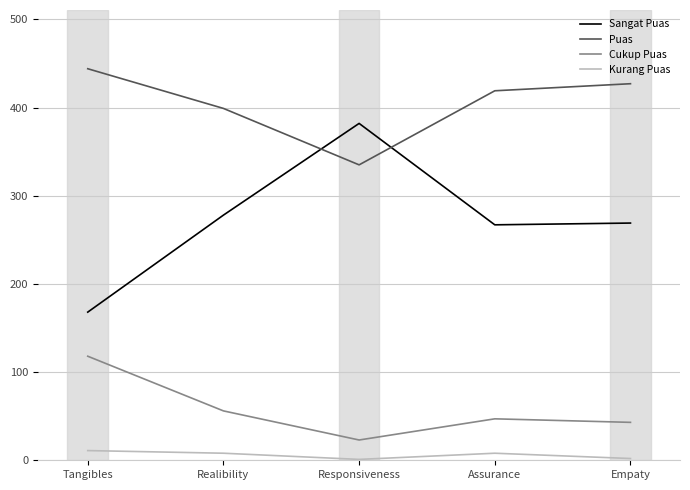

True or false: Kurang Puas and Cukup Puas cross at least once.

False